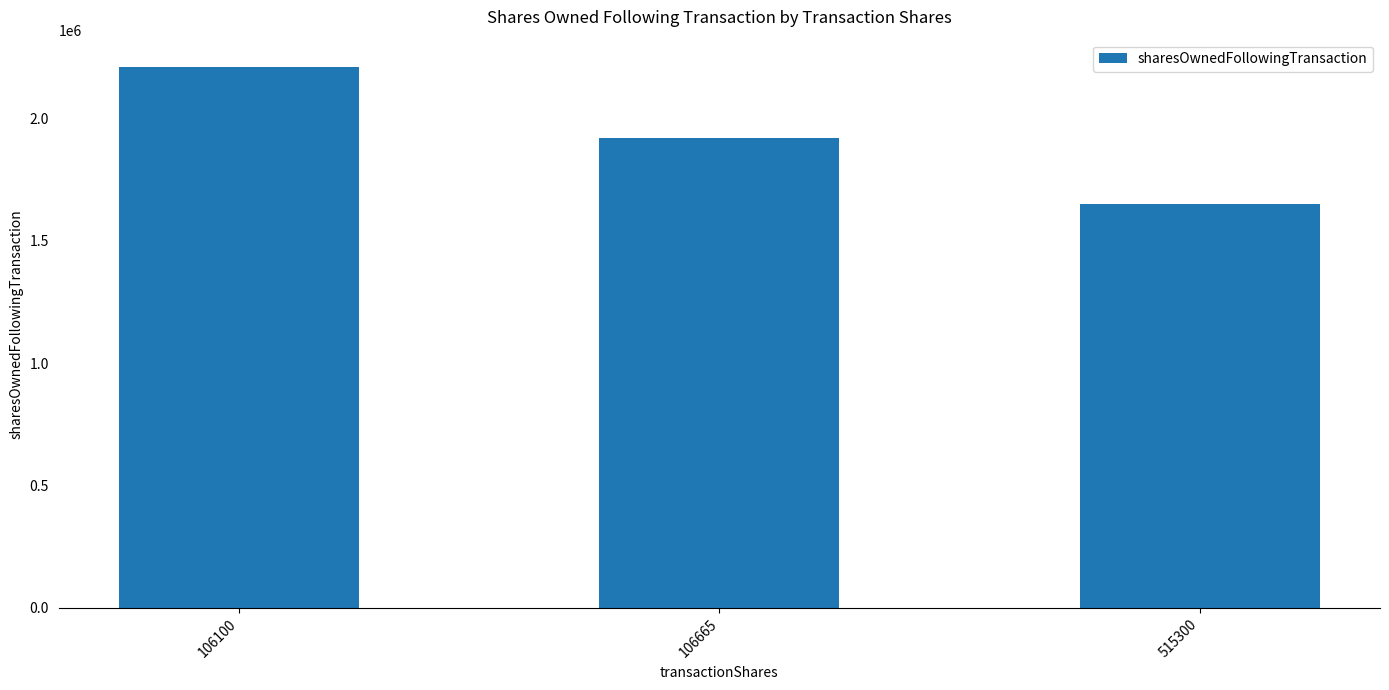

Which label corresponds to the largest value in the chart?

106100